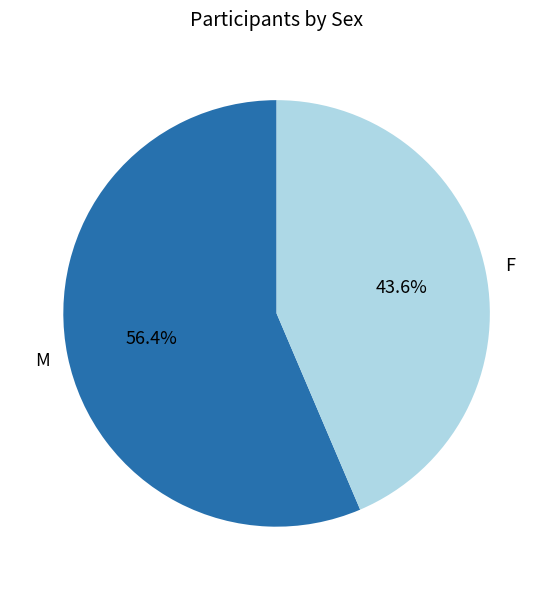

Between F and M, which is larger?

M